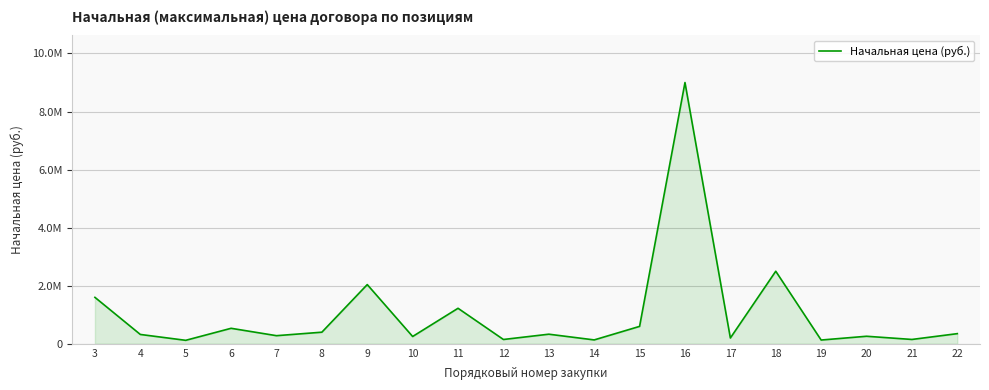

True or false: the data has more than 1 interior local peaks.

True